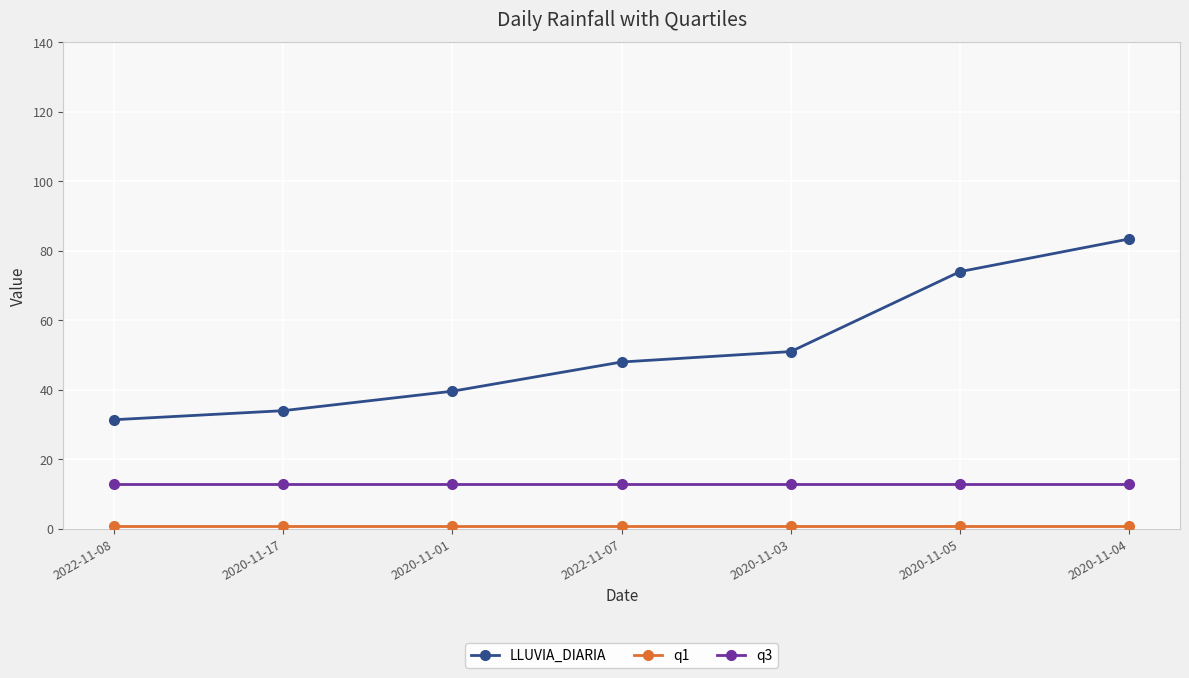

What is the label of the 1st point from the right?

2020-11-04